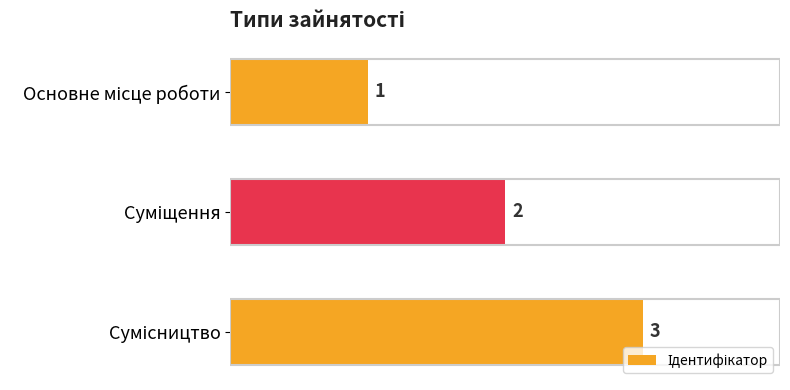

How many bars are there in total?

3